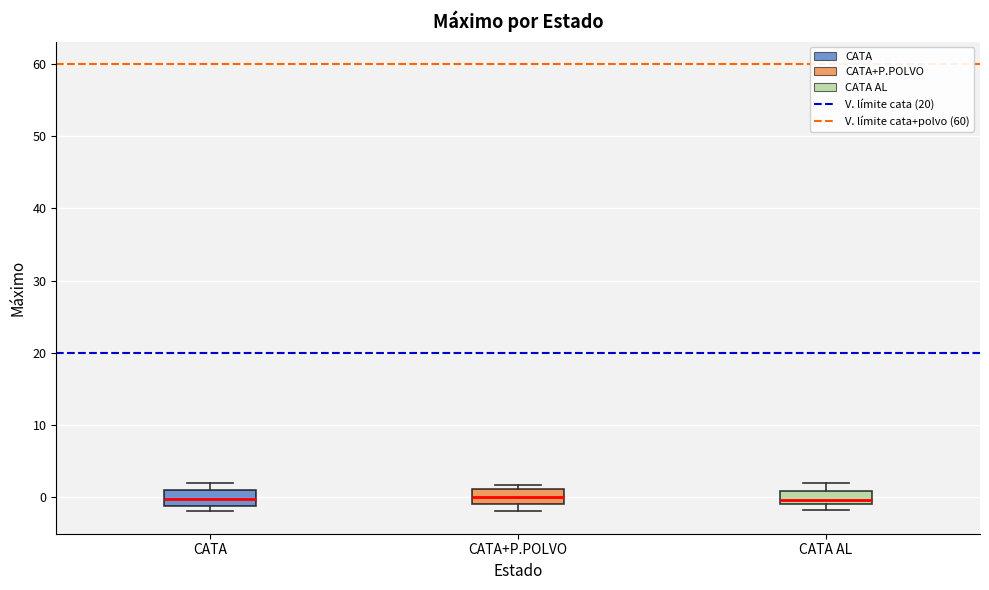

Where is the lower edge of the box for CATA+P.POLVO on the y-axis? The values are not printed on the chart, so give them approximately, as read against the axis.

-1